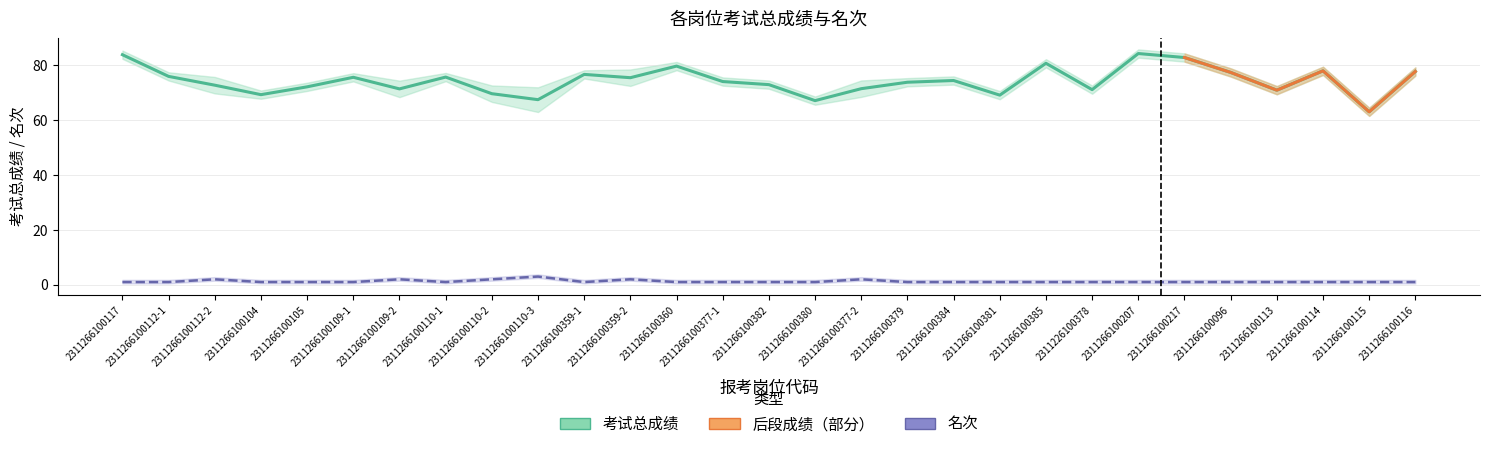

What position from the right is 2311266100359-1?

19